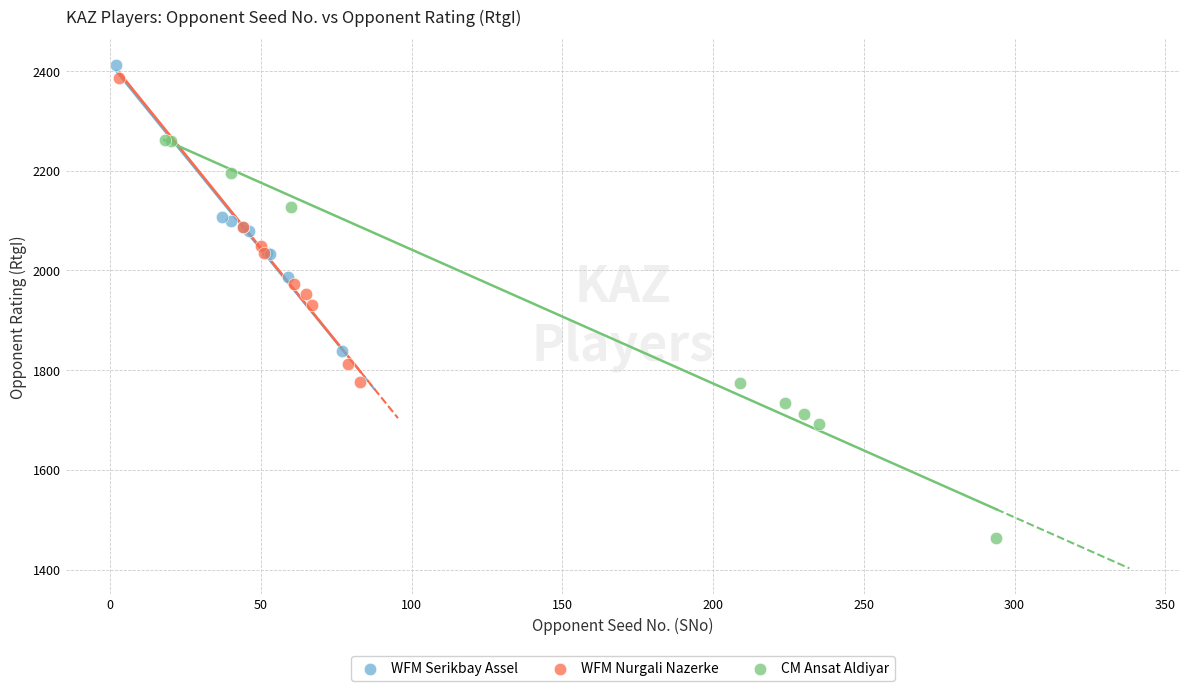

Which series contains the lowest Y value?

CM Ansat Aldiyar